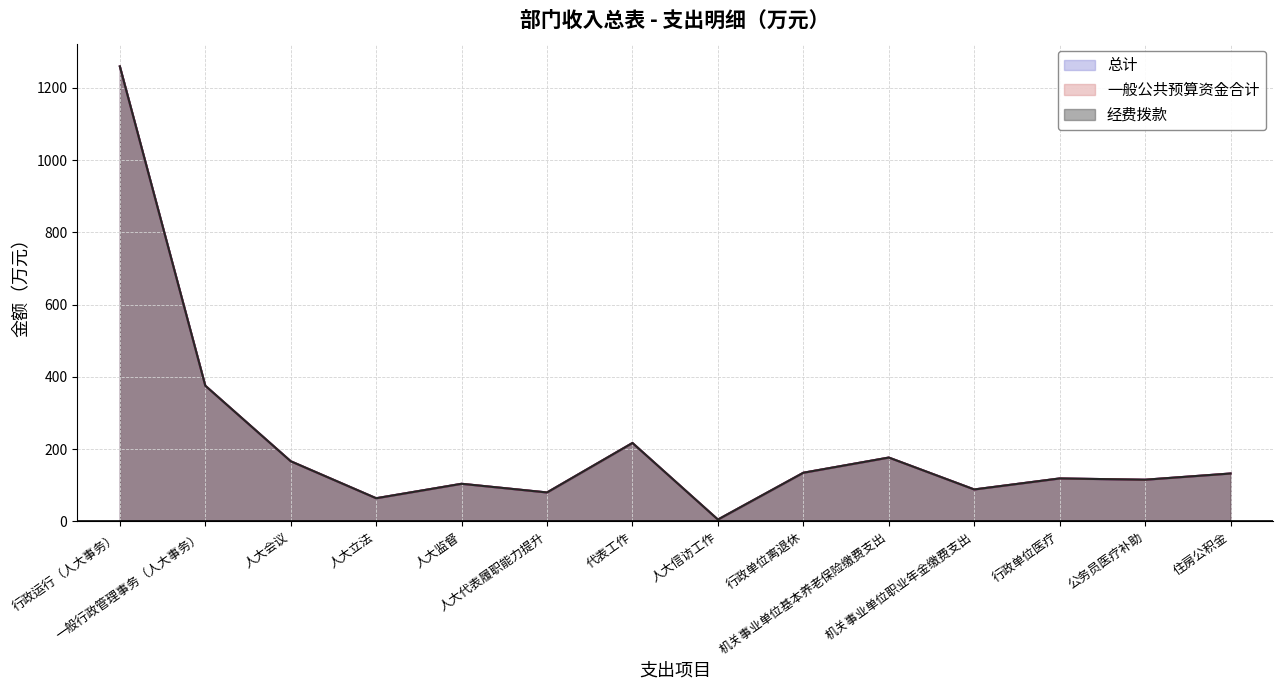

Count the number of data series in this chart.

3